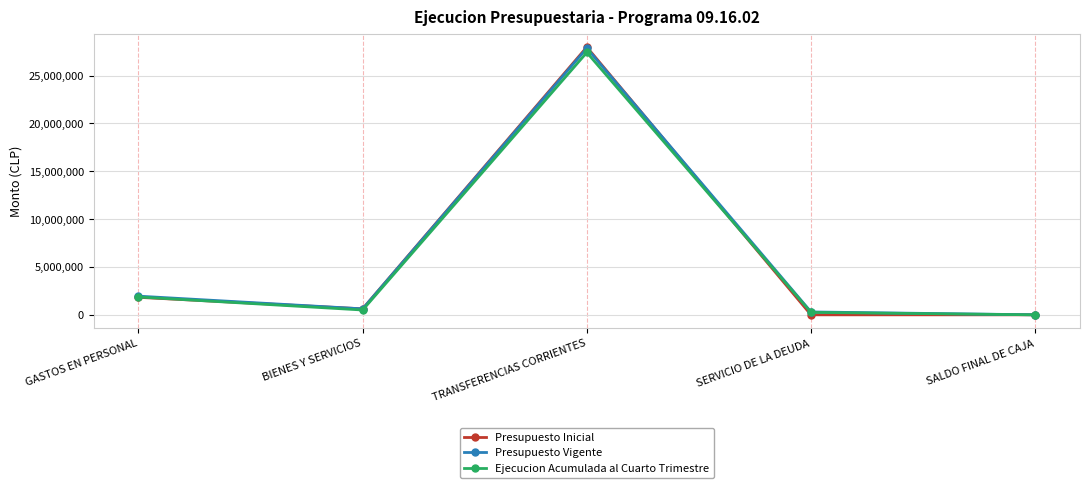

At which label is Presupuesto Inicial closest to 13986416?

GASTOS EN PERSONAL